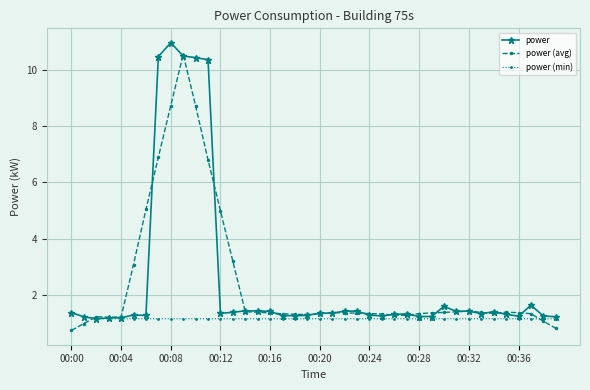

What is the value of the power (min) point at the 39th from the left?

1.2